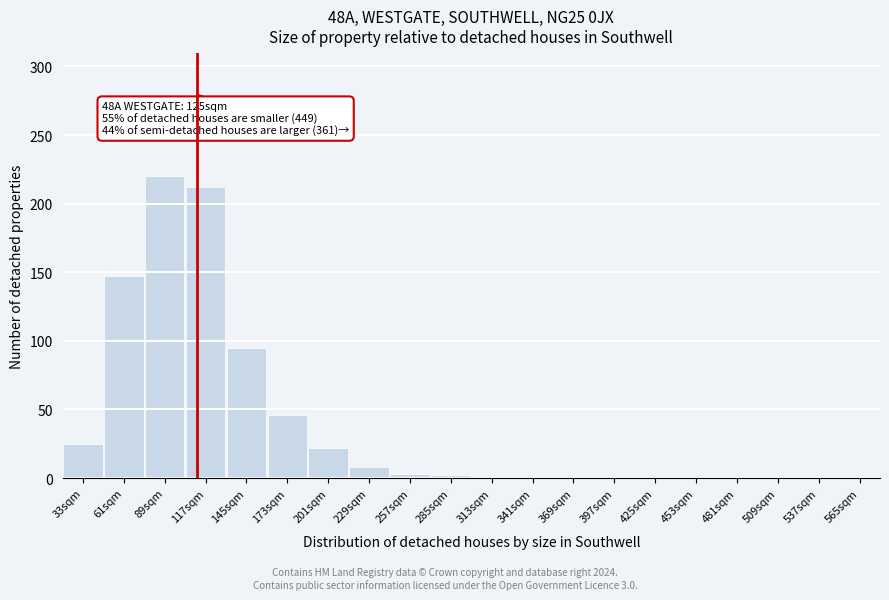

Which label corresponds to the largest value in the chart?

89sqm